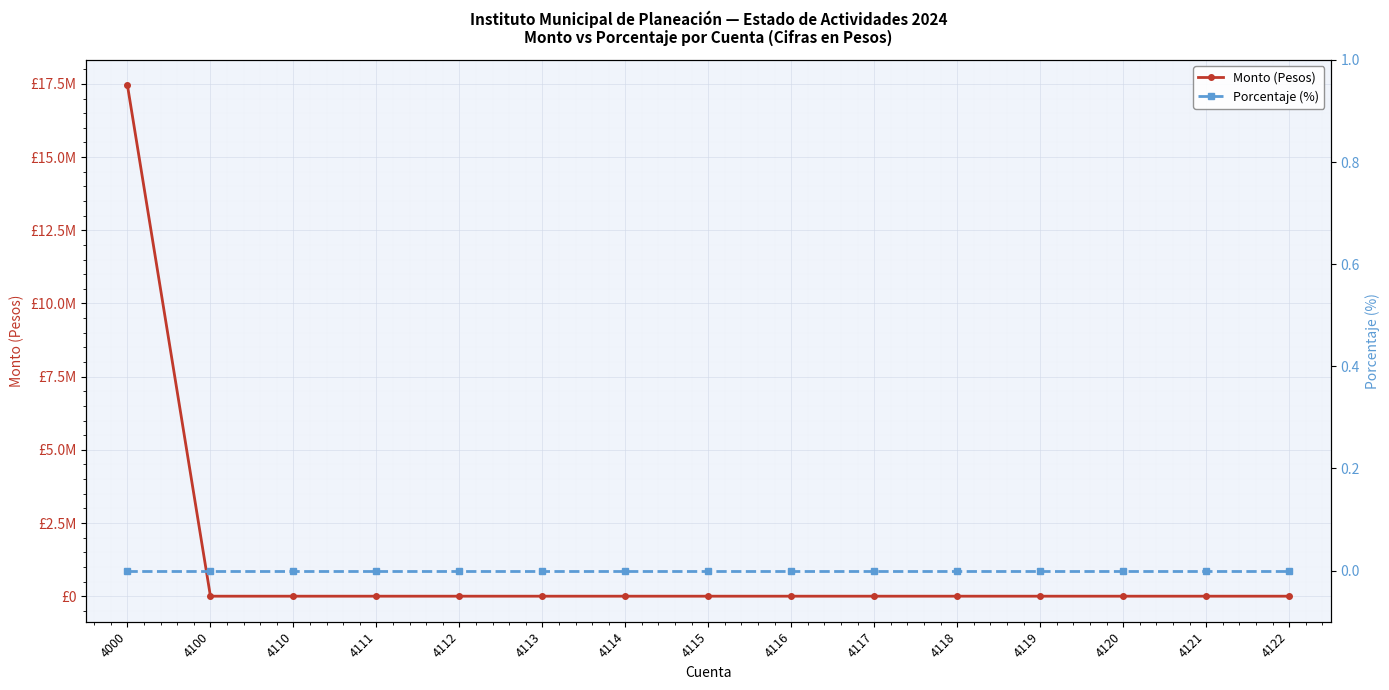

List the series in order of their overall mean, highest first.

Monto (Pesos), Porcentaje (%)